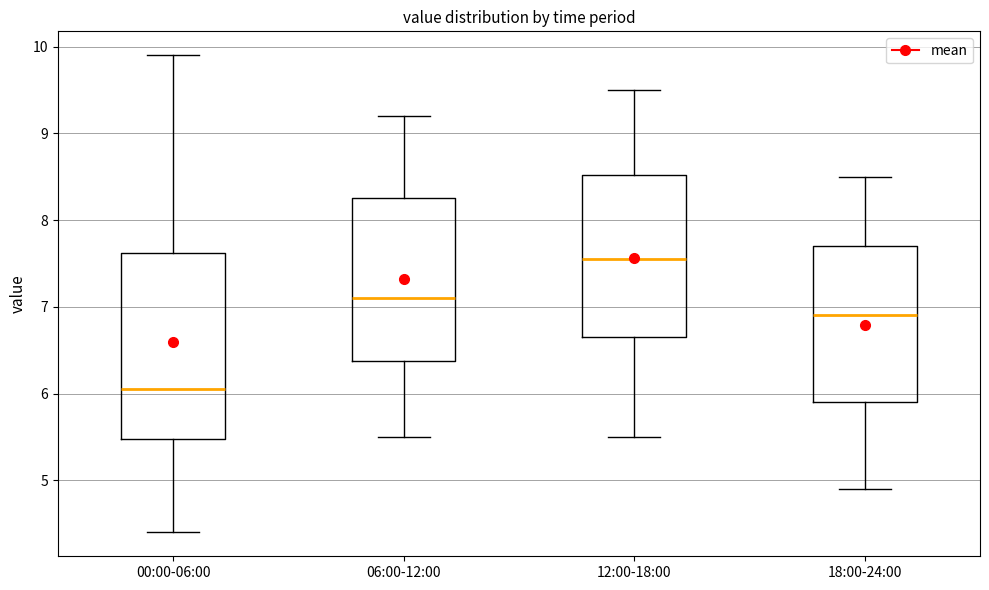

Where does the upper whisker of the box for 06:00-12:00 end on the y-axis? The values are not printed on the chart, so give them approximately, as read against the axis.

9.2